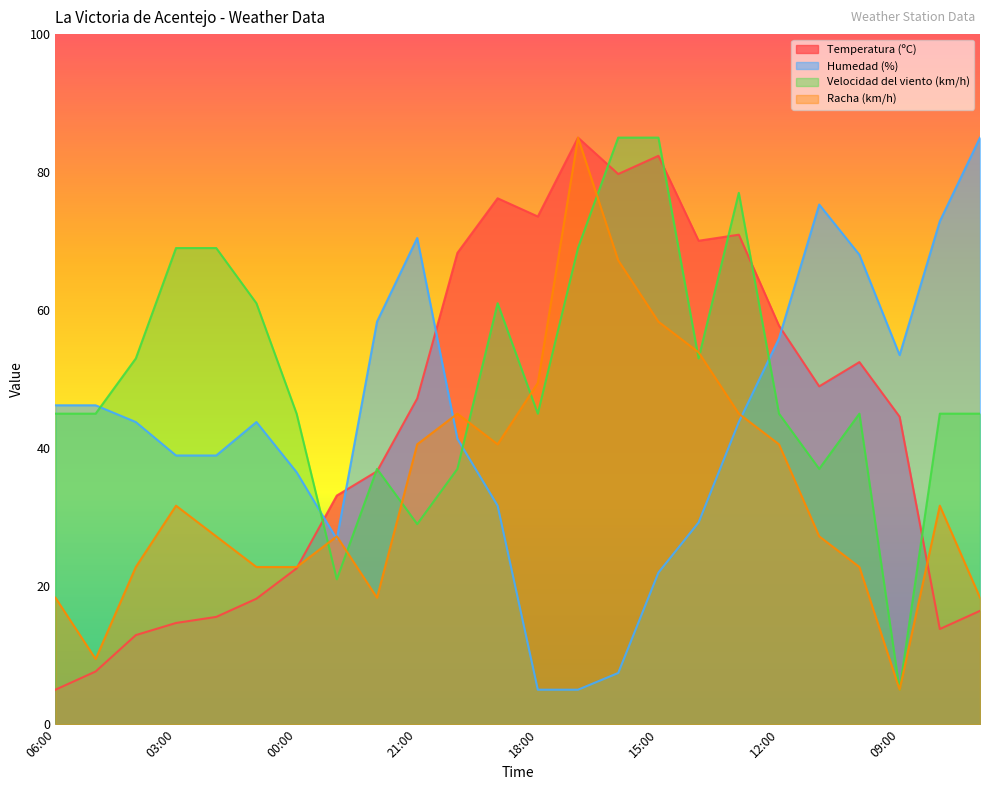

How many interior local peaks does the Humedad (%) series have?

3